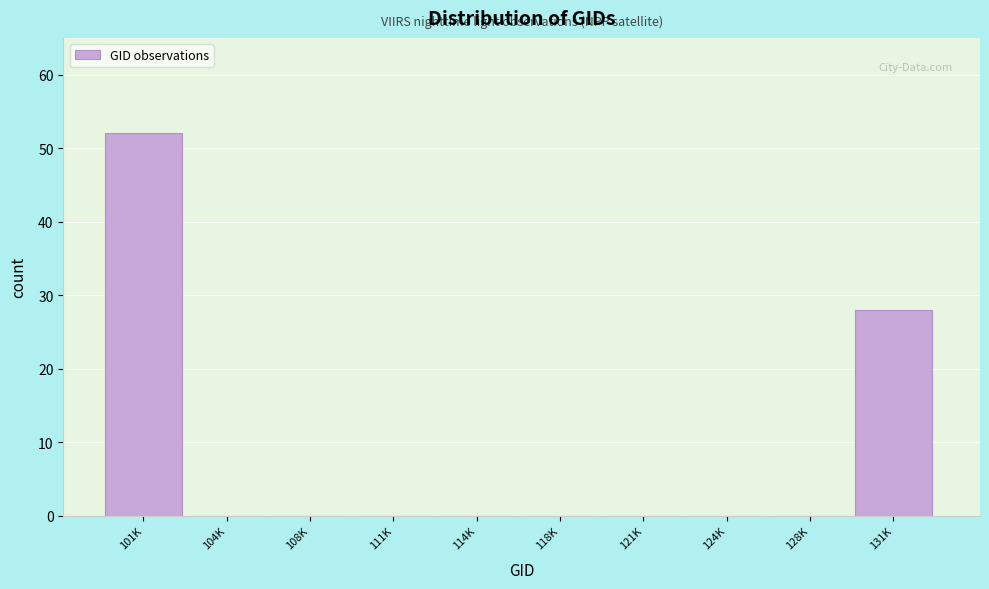

Reading left to right, transcribe all the data shown in this chart.

101K=52	104K=0	108K=0	111K=0	114K=0	118K=0	121K=0	124K=0	128K=0	131K=28